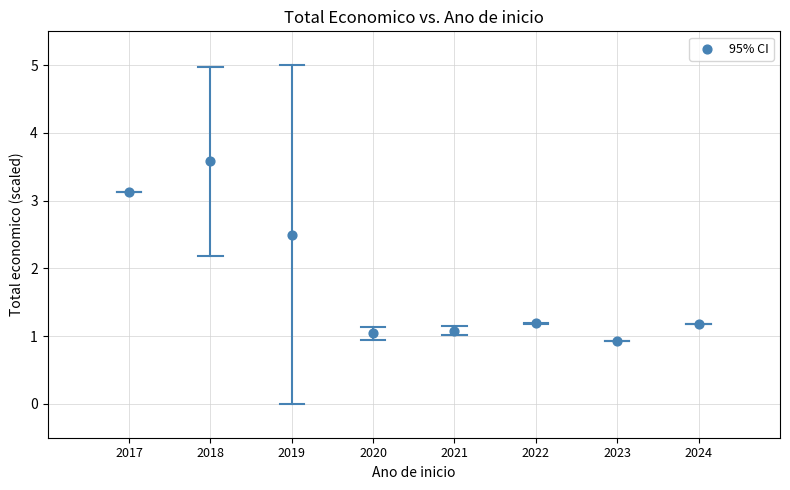

What Y value in the scatter plot is closest to 2?

2.5